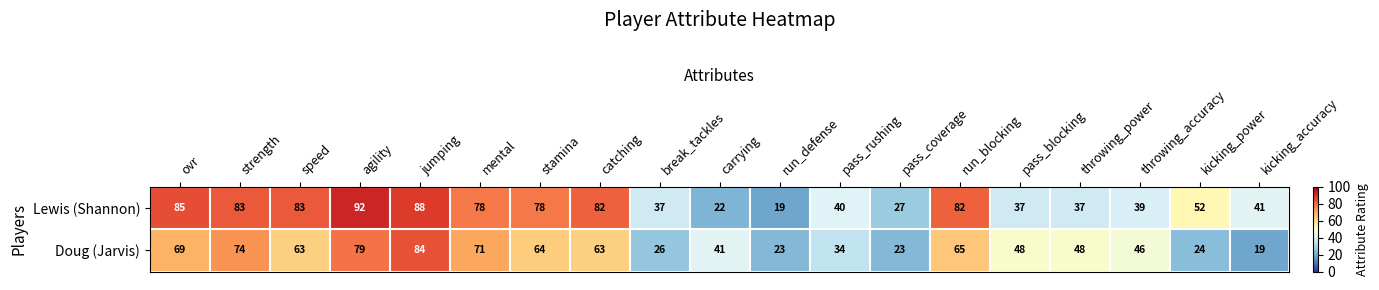

The Doug (Jarvis) series shows 84 at jumping. True or false?

True